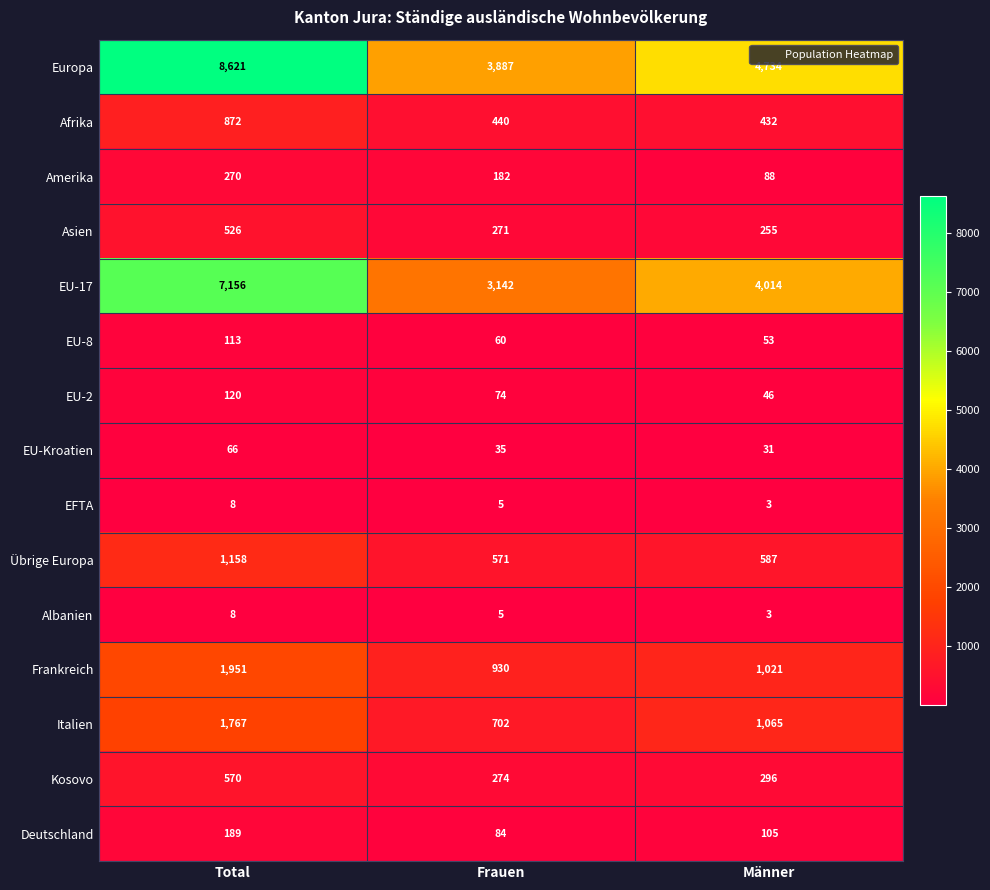

Which series has the widest spread of values?

Europa